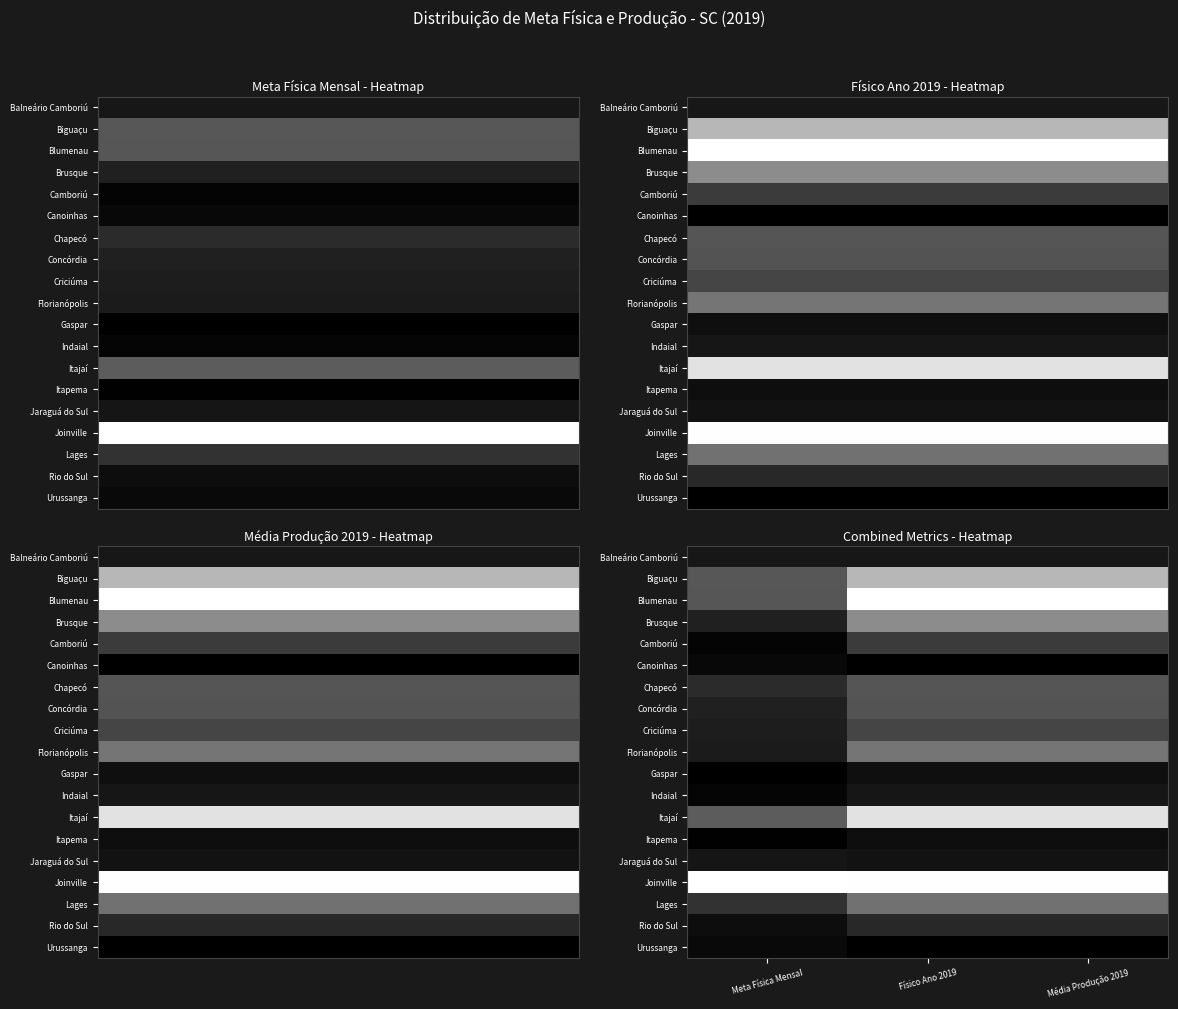

How many distinct data groups are displayed?

19